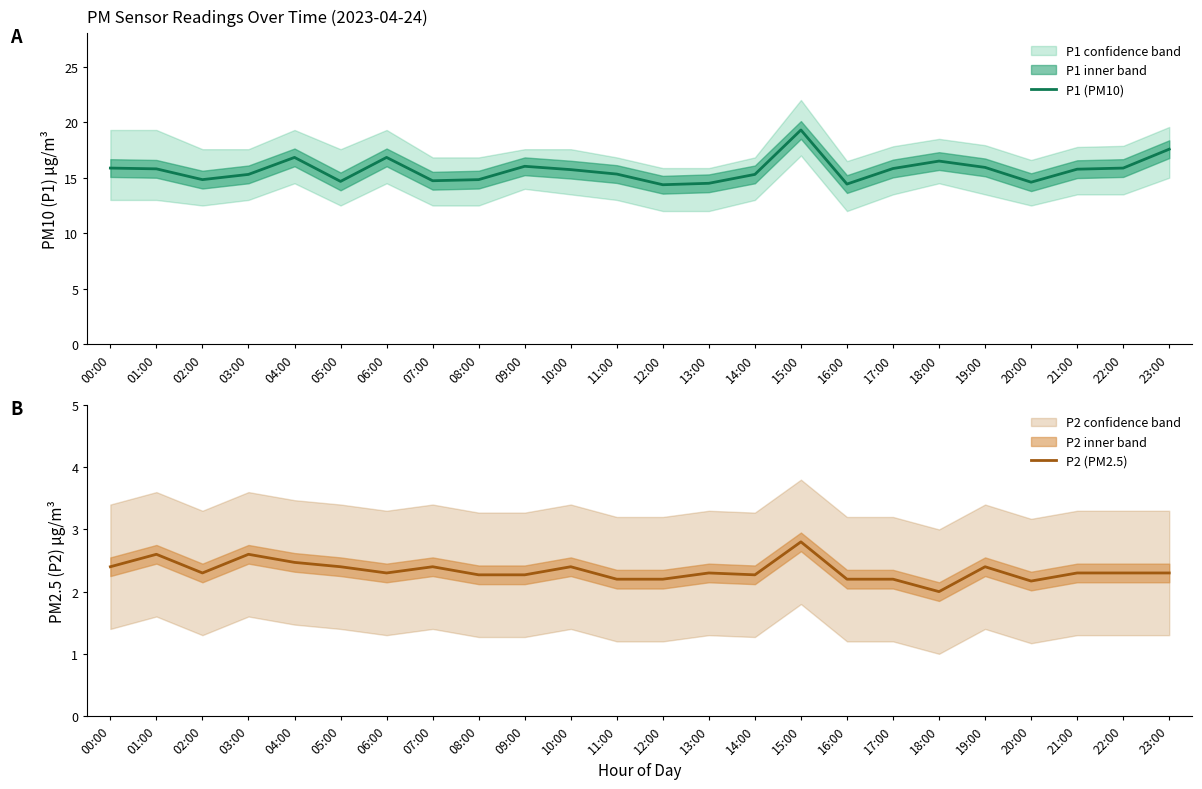

Rank the series at 07:00 from highest to lowest value.

P1 (PM10), P2 (PM2.5)